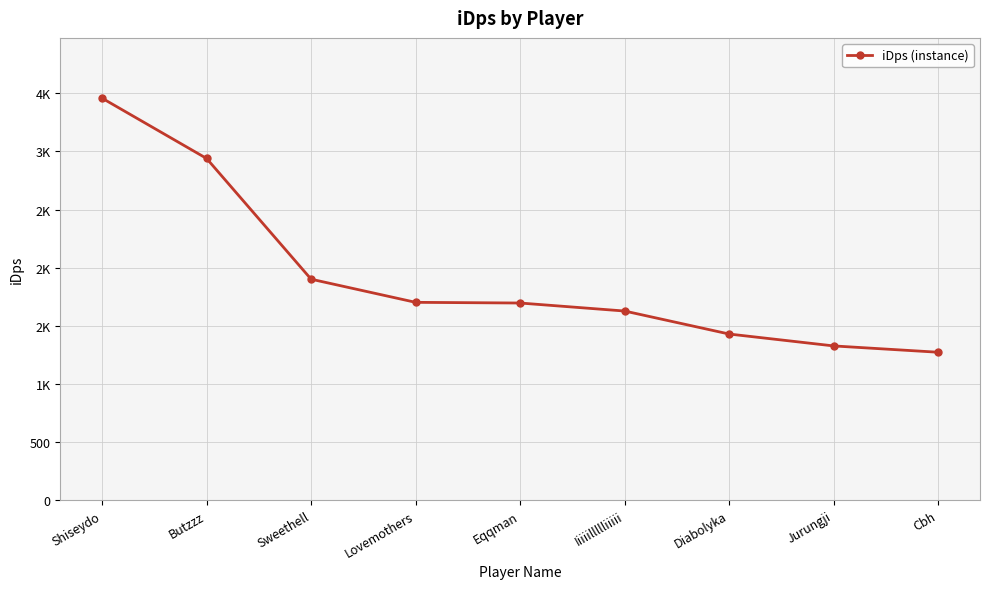

Reading left to right, list all the values displayed in this chart.

Shiseydo=3458.2	Butzzz=2939.8	Sweethell=1901.2	Lovemothers=1702.1	Eqqman=1696.2	Iiiiillllliiiii=1627.3	Diabolyka=1429.4	Jurungji=1327.2	Cbh=1272.8